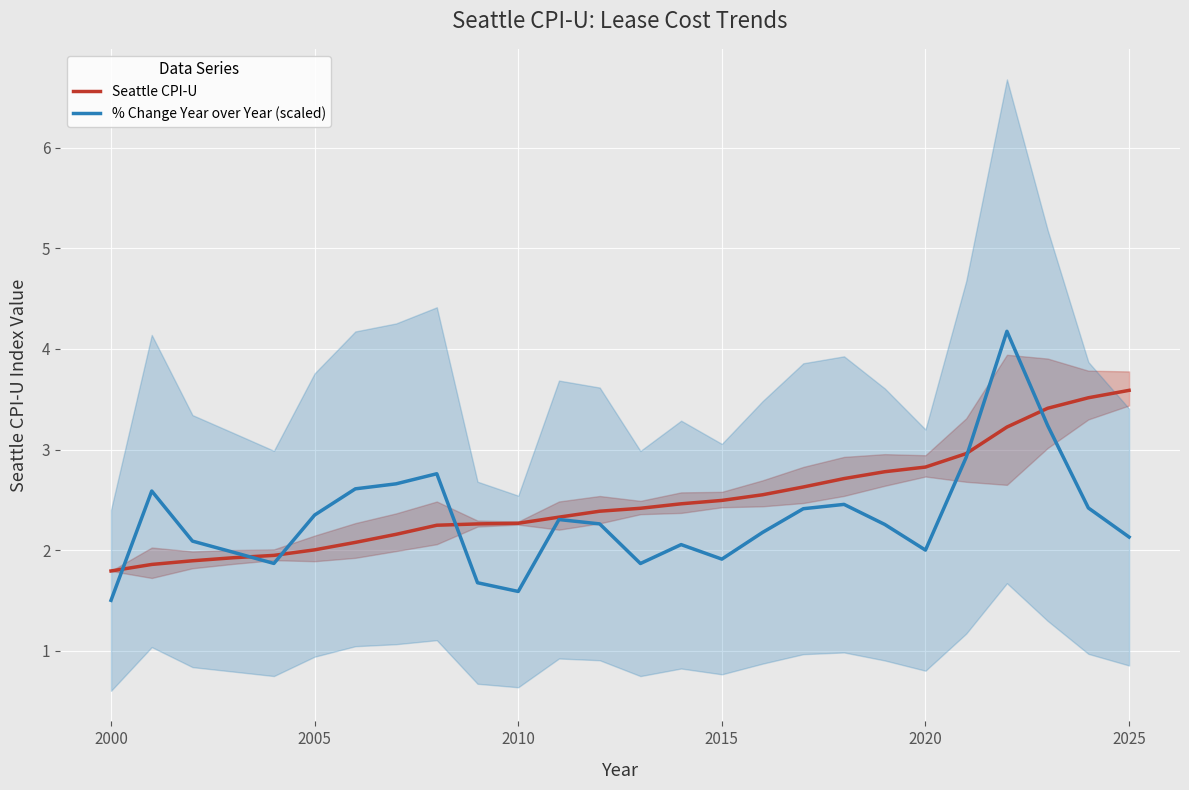

The Seattle CPI-U series shows 3.9 at 2015. True or false?

False